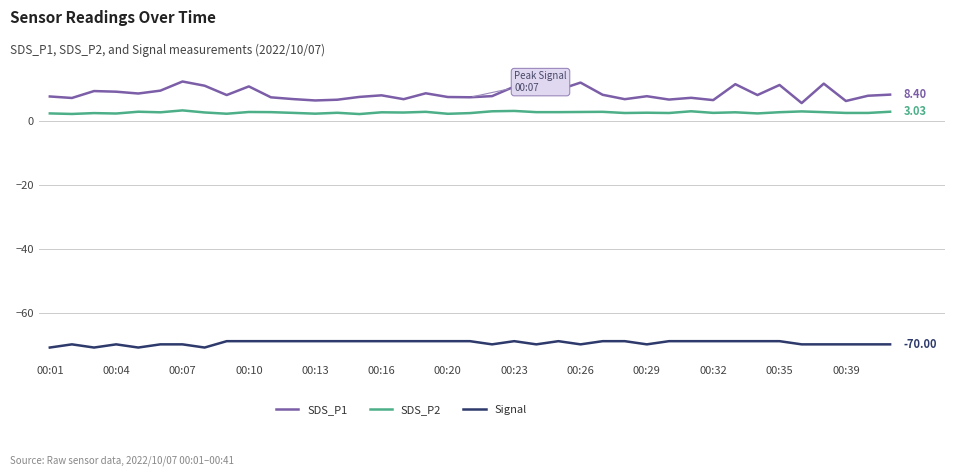

True or false: SDS_P1 and Signal cross at least once.

False